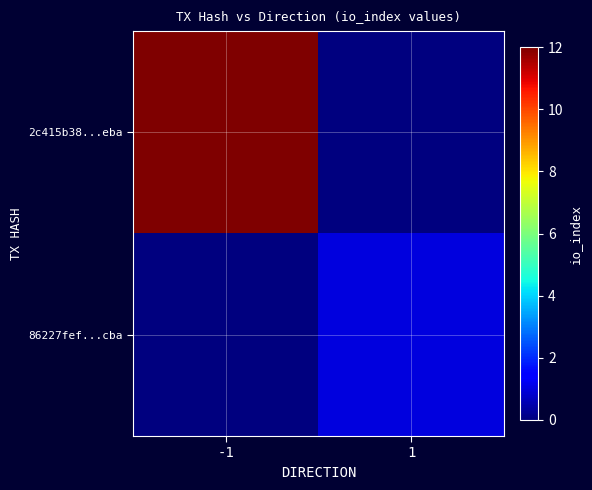

At 1, list the series in order from largest to smallest.

86227fef...cba, 2c415b38...eba